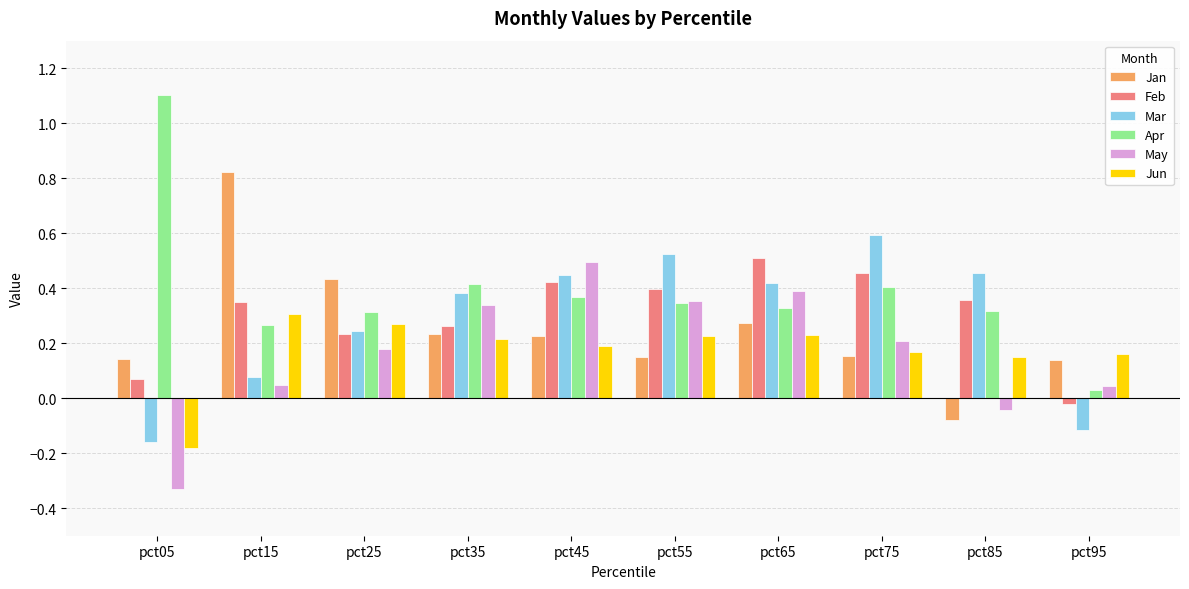

Where does the Feb series first go above 0?

pct05